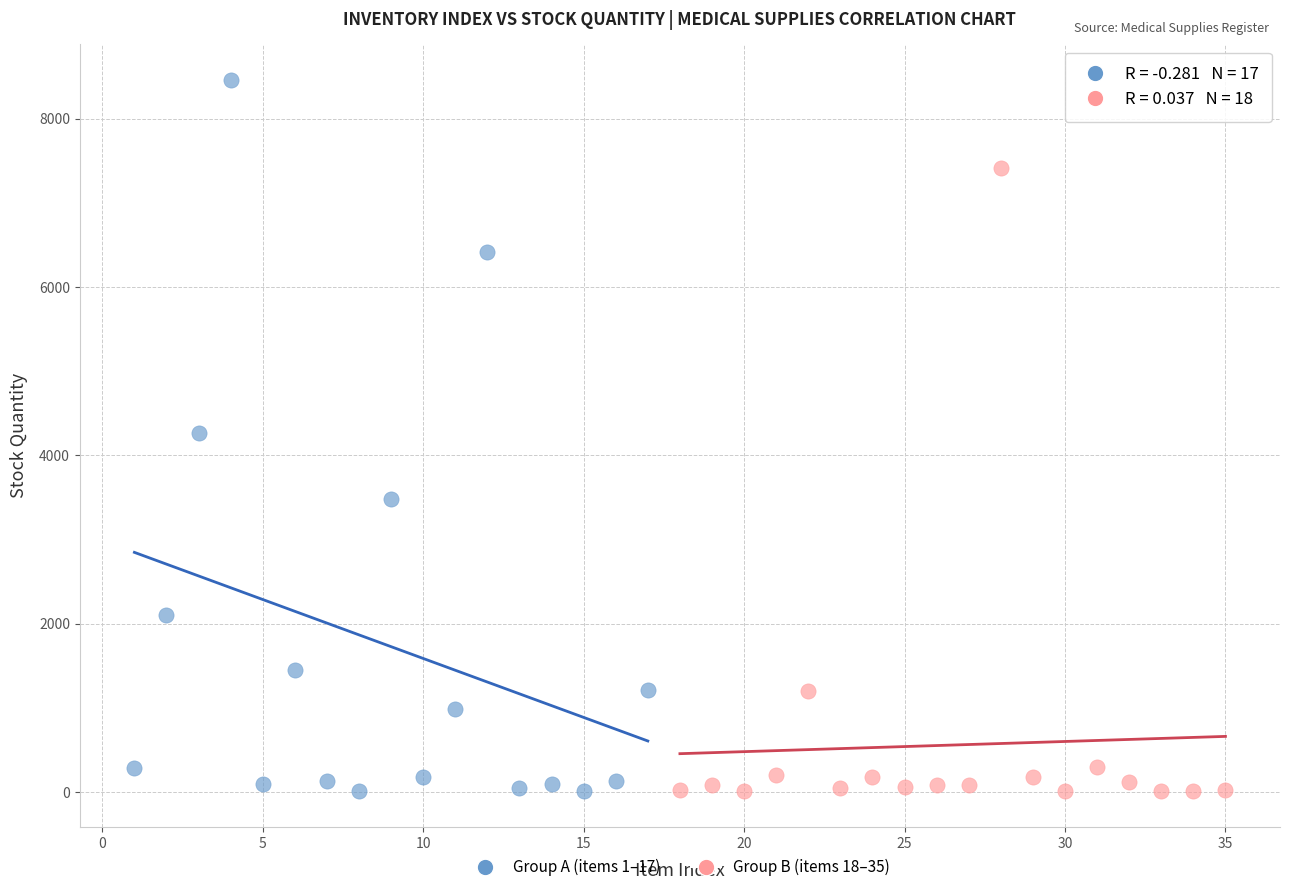

Which series reaches the maximum Y coordinate?

Group A (items 1–17)